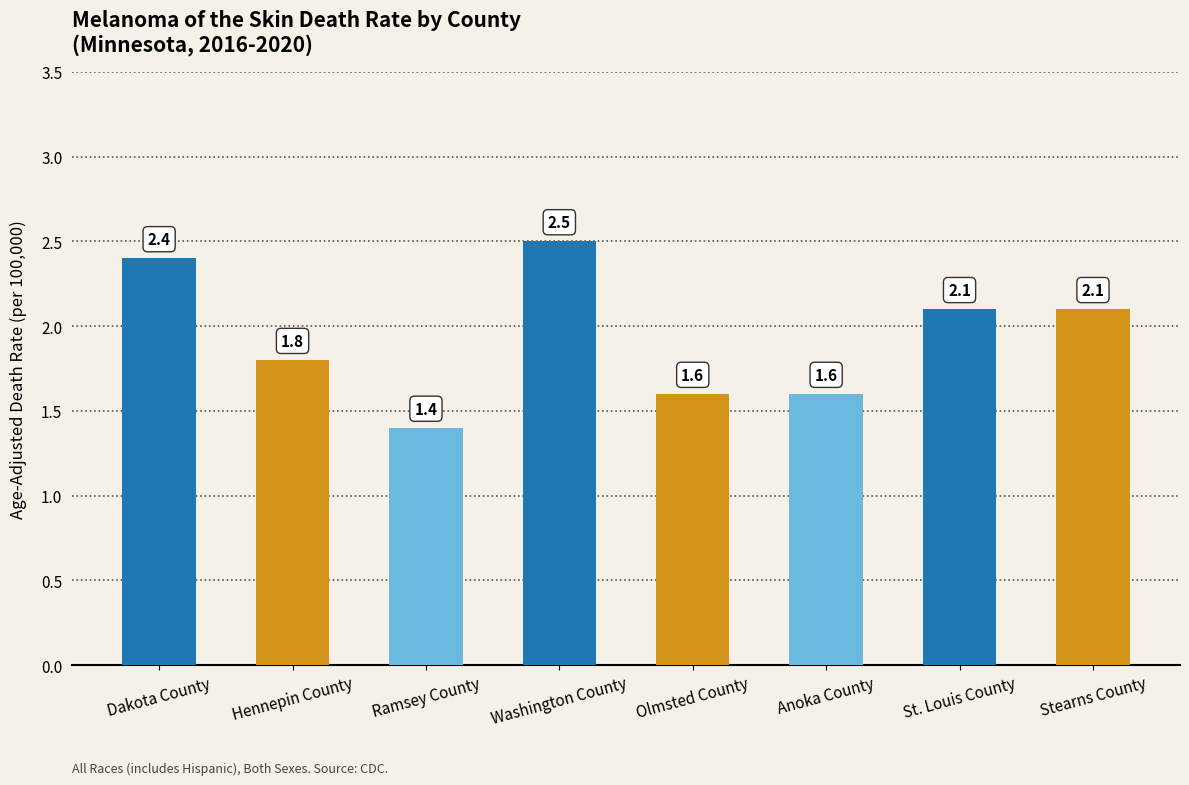

What is the smallest value displayed?

1.4